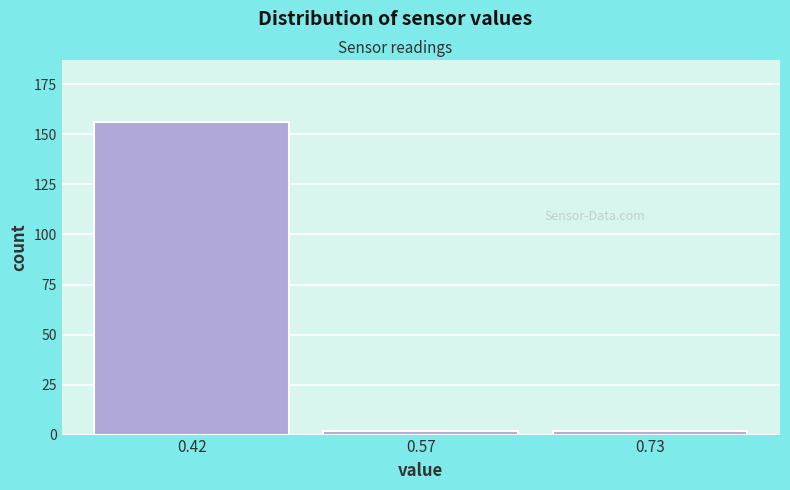

Reading left to right, transcribe all the data shown in this chart.

156	2	2